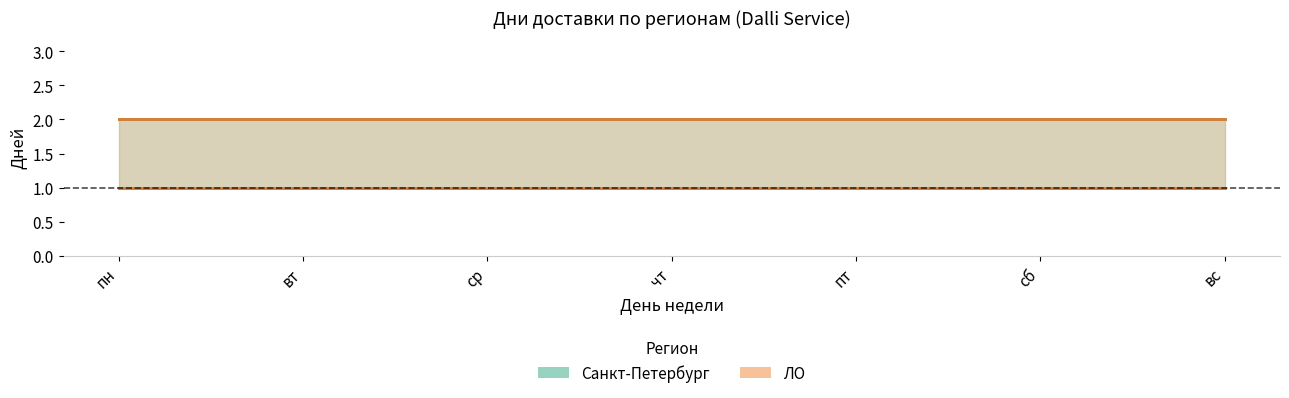

What is the value of the ЛО (1 день) point at the 4th from the left?

1